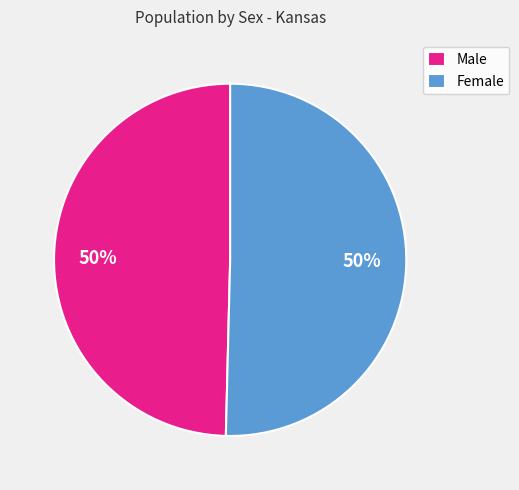

Combined, do Male and Female account for over 50%?

Yes